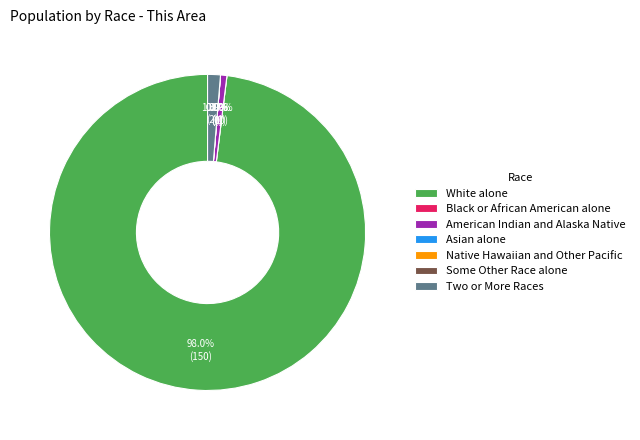

The White alone slice represents 92% of the pie. True or false?

False